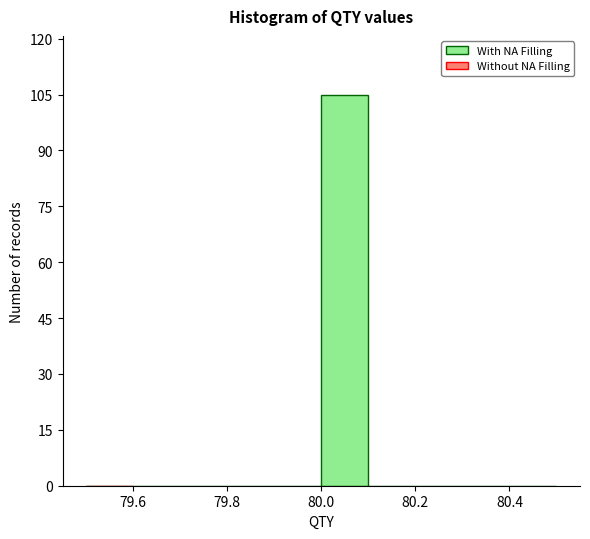

Reading left to right, transcribe this chart: for each bar, give the range it covers on the x-axis and its height. The values are not printed on the chart, so give them approximately, as read against the axis.

79.5 to 79.6: 0
79.6 to 79.7: 0
79.7 to 79.8: 0
79.8 to 79.9: 0
79.9 to 80.0: 0
80.0 to 80.1: 106
80.1 to 80.2: 0
80.2 to 80.3: 0
80.3 to 80.4: 0
80.4 to 80.5: 0